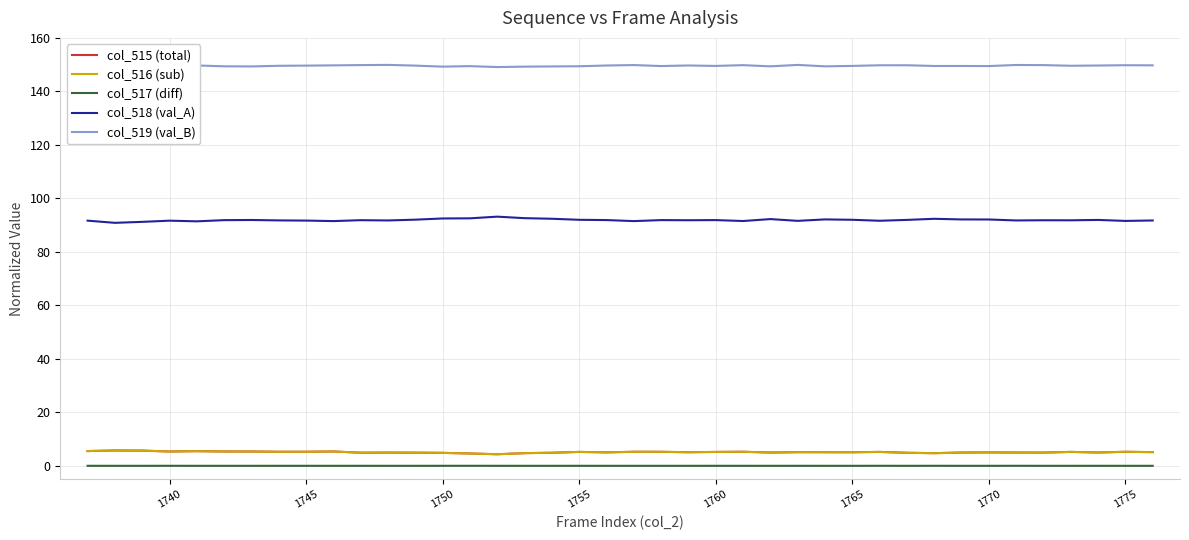

What is the difference between the maximum and minimum values in the col_516 (sub) series?

1.4